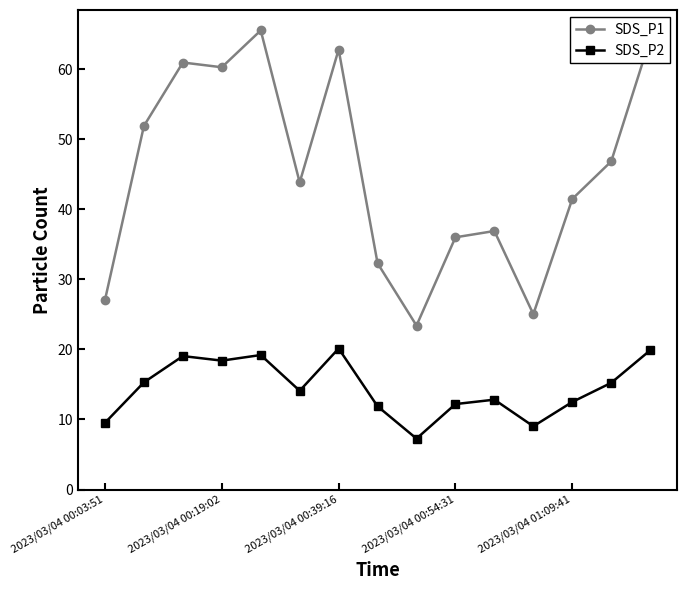

Which series has the widest spread of values?

SDS_P1